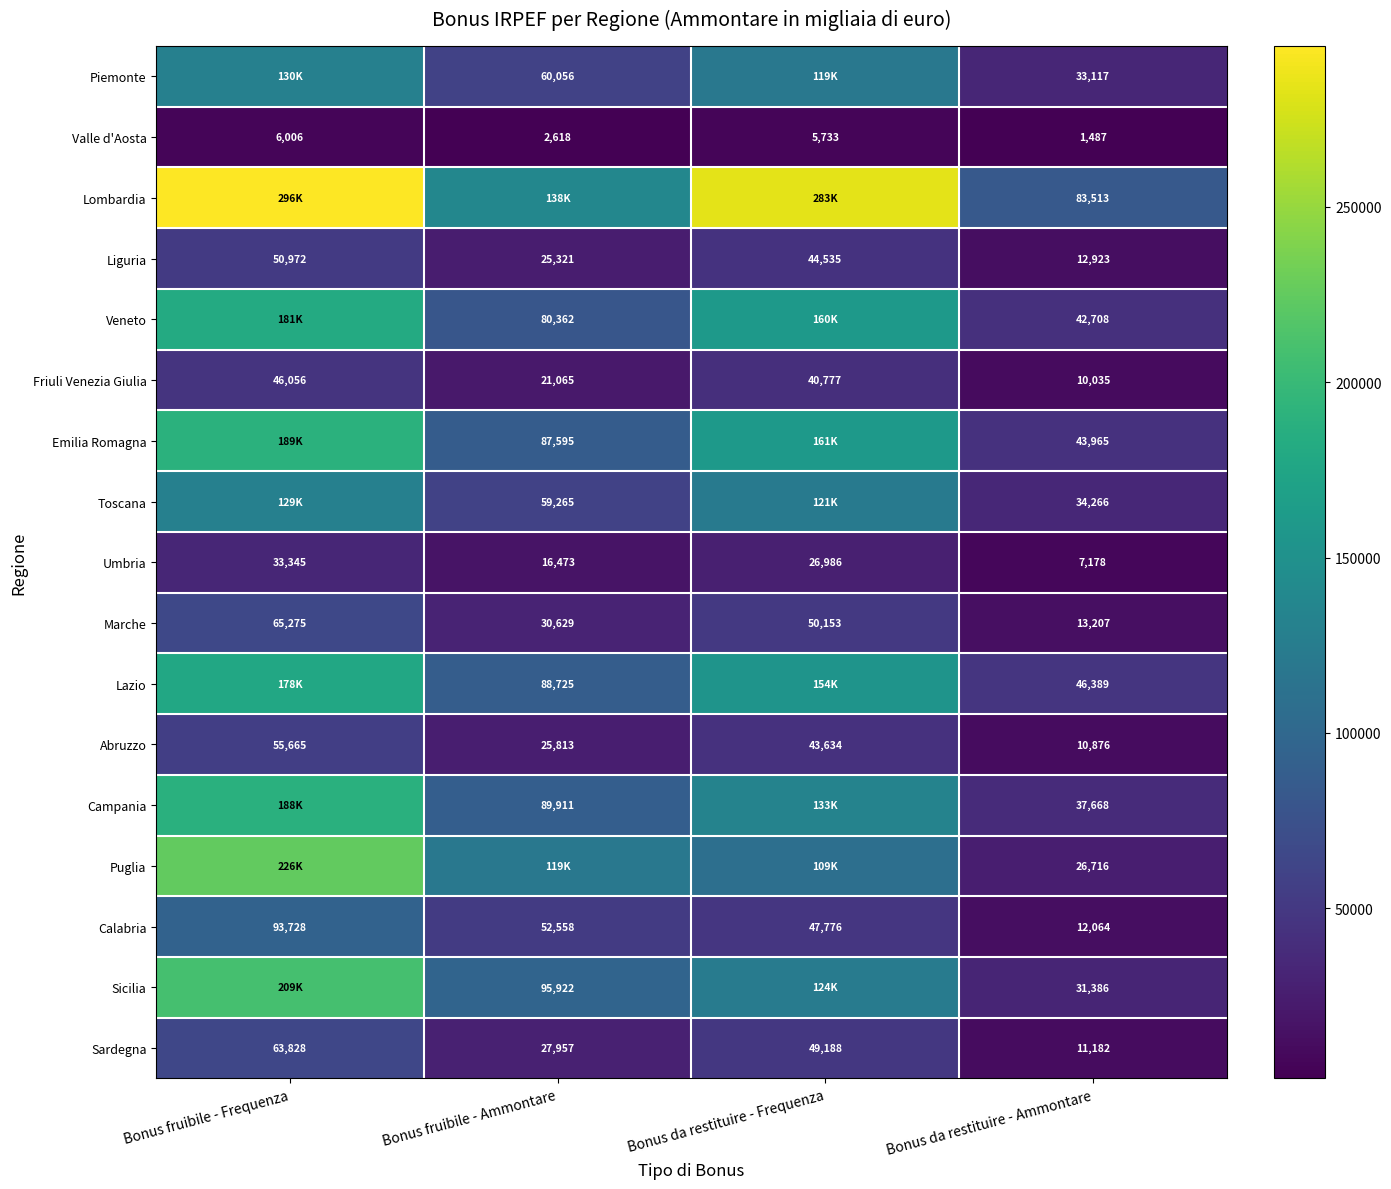

What is the maximum value for Umbria?

33345